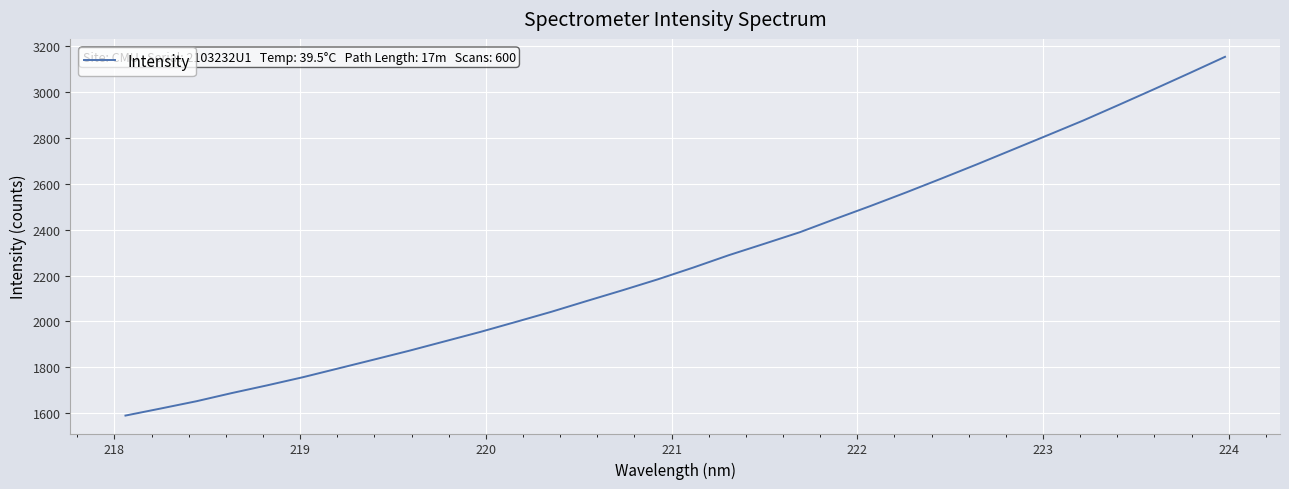

What is the difference between the maximum and minimum values?

1564.9